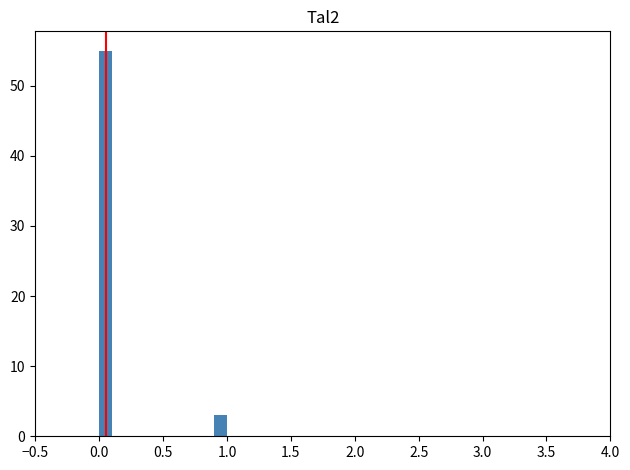

Around what value on the x-axis is the tallest bar? Give the approximate position of its centre, as read against the axis.

0.05